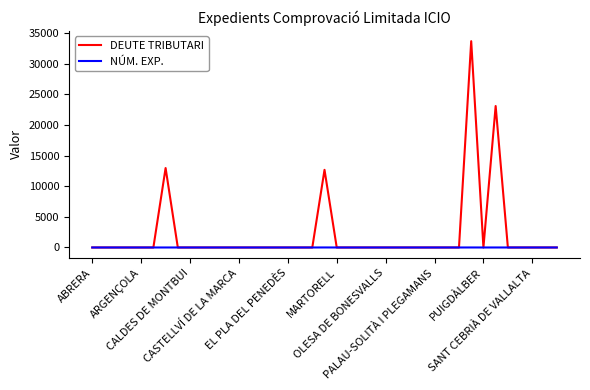

Which series has the largest range (max minus min)?

DEUTE TRIBUTARI